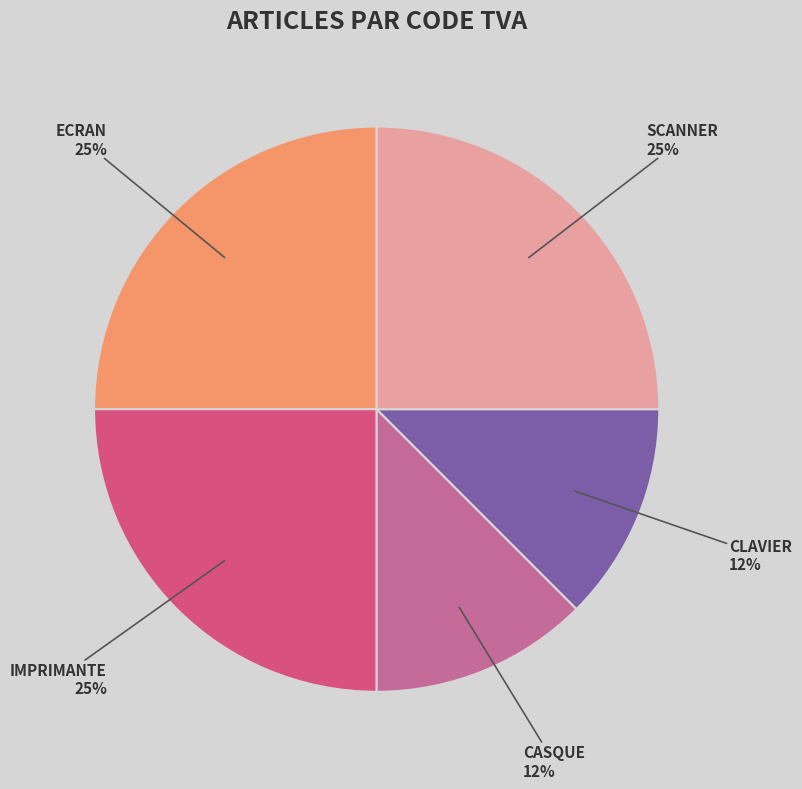

To the nearest percent, what is the average slice percentage?

20%